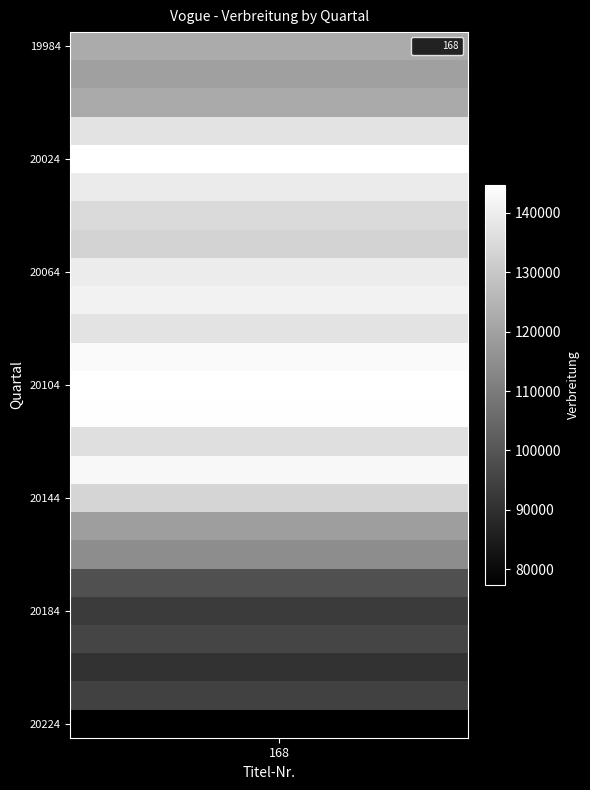

What is the minimum value shown in the chart?

77383